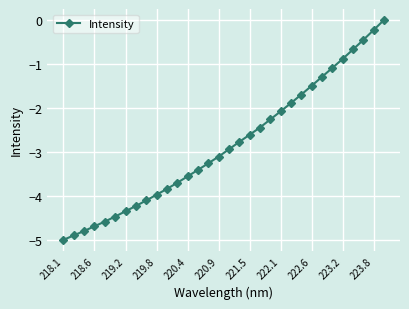

What is the value of the 13th point from the left?

-3.6